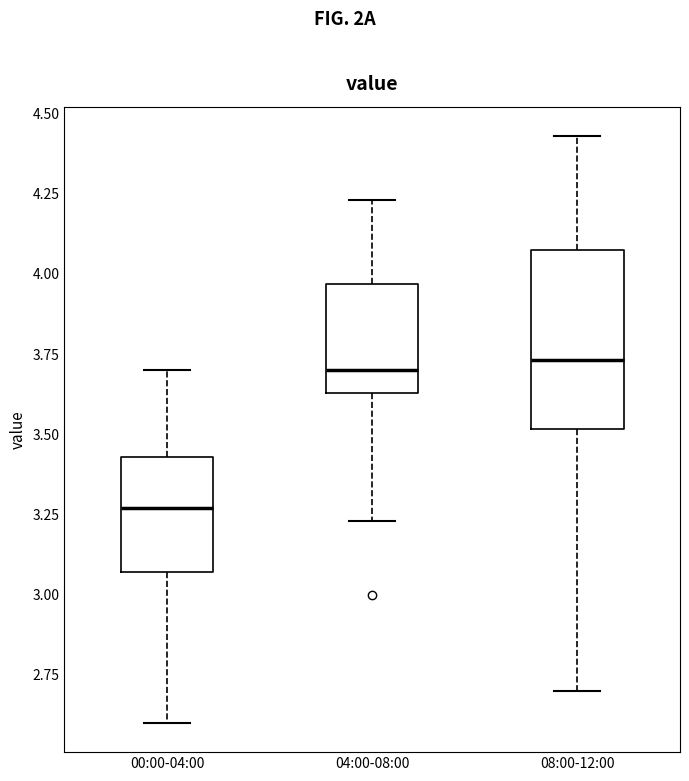

Where is the lower edge of the box for 08:00-12:00 on the y-axis? The values are not printed on the chart, so give them approximately, as read against the axis.

3.50